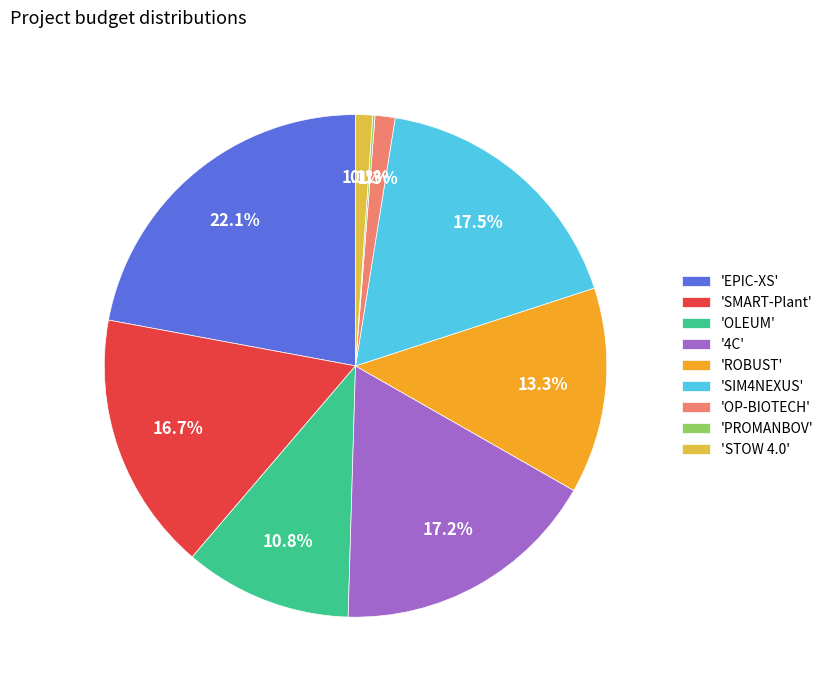

Does any single category account for the majority?

No